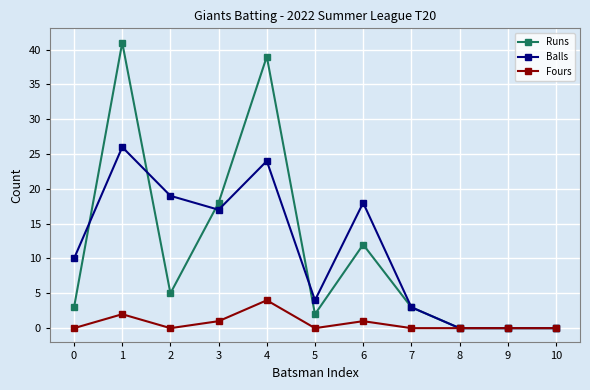

What is the maximum value for Runs?

41